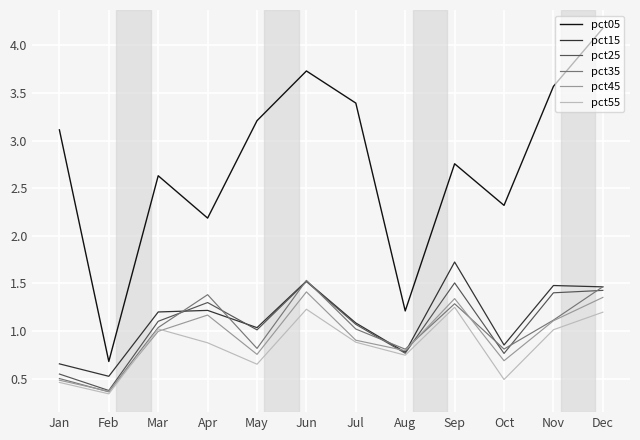

Which series has the largest total across all categories?

pct05